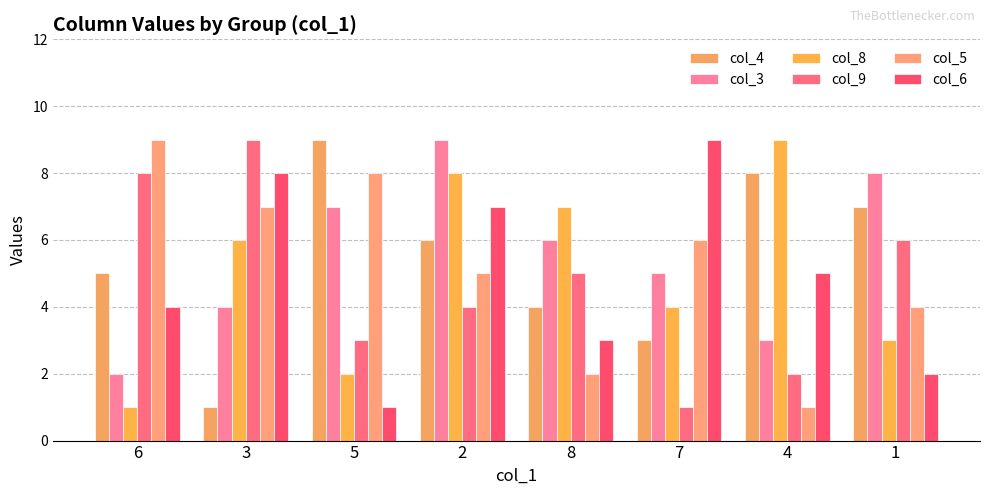

What is the difference between the second highest and second lowest values in the col_9 series?

6